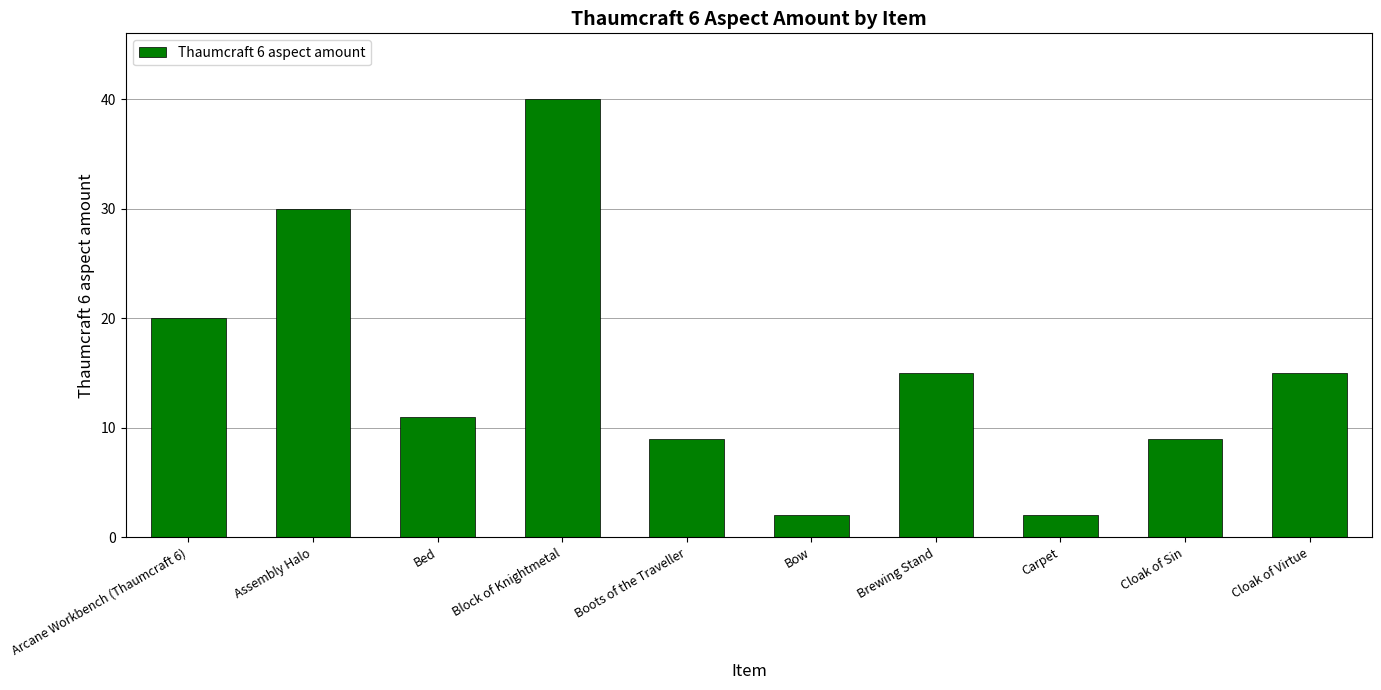

What is the change in value from Assembly Halo to Bed?

-19